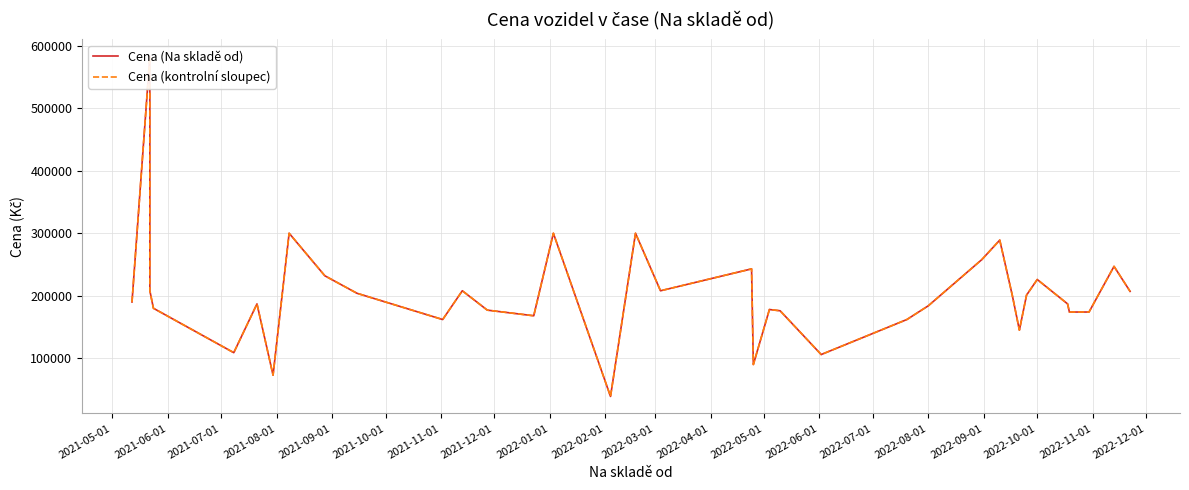

How many lines are shown in the chart?

2